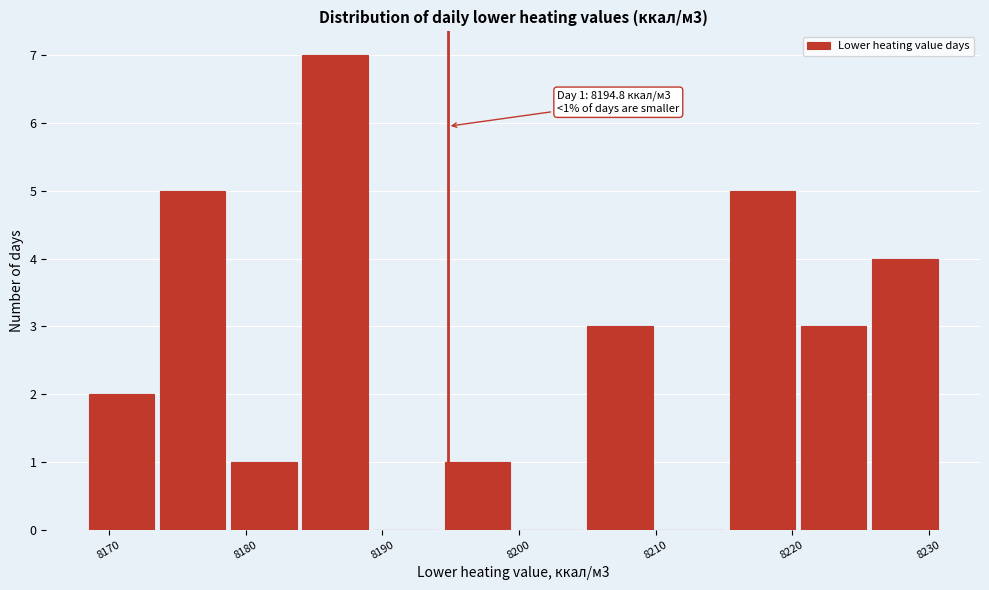

Over which range of the x-axis is the bar tallest?

8184 to 8189